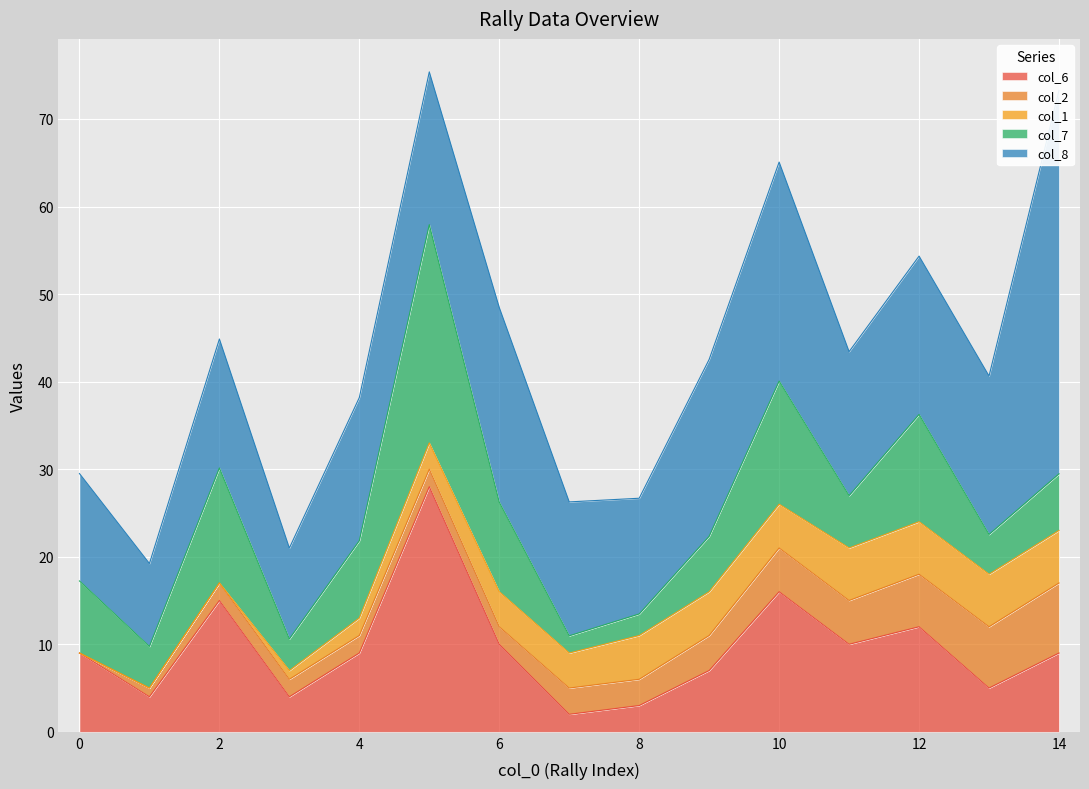

What is the value of the col_6 point at the 13th from the left?

12.0